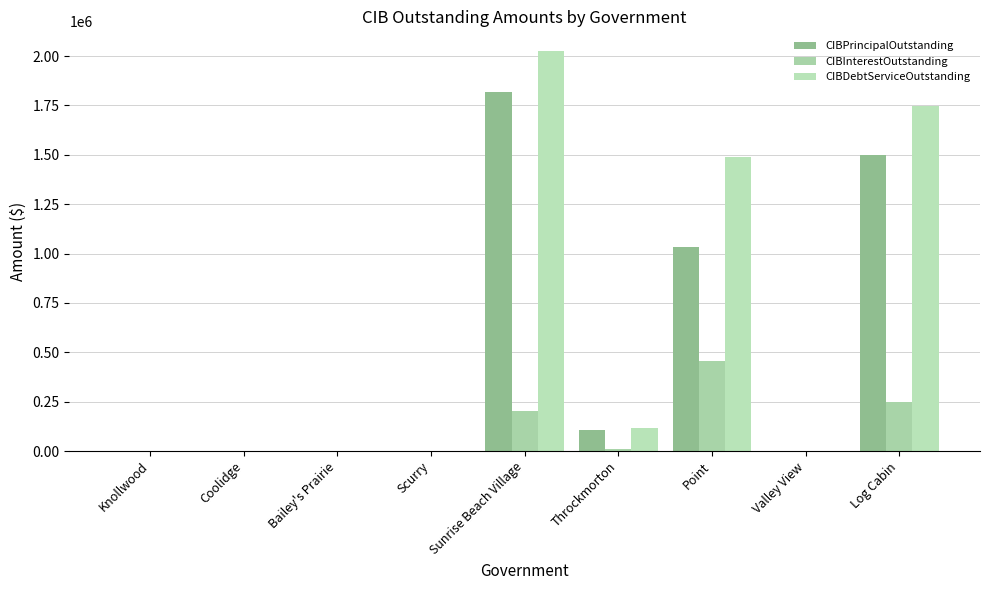

Where is CIBPrincipalOutstanding nearest to the value 910000?

Point